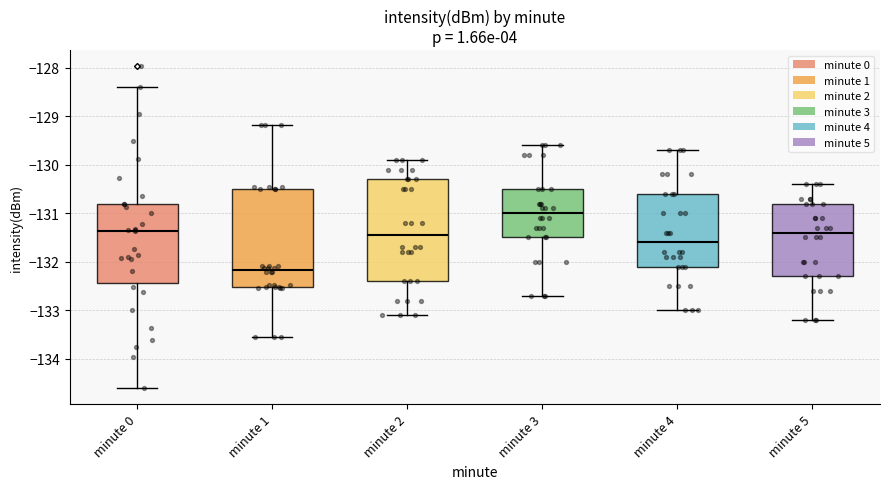

Reading left to right, transcribe this box plot: for each box, give where its median line is, the range the box spans, and where its two whiskers end, as read against the y-axis. The values are not printed on the chart, so give them approximately, as read against the axis.

minute 0: median -131.4, box -132.4 to -130.8, whiskers -134.6 to -128.4
minute 1: median -132.2, box -132.5 to -130.5, whiskers -133.5 to -129.2
minute 2: median -131.4, box -132.4 to -130.3, whiskers -133.1 to -129.9
minute 3: median -131.0, box -131.5 to -130.5, whiskers -132.7 to -129.6
minute 4: median -131.6, box -132.1 to -130.6, whiskers -133.0 to -129.7
minute 5: median -131.4, box -132.3 to -130.8, whiskers -133.2 to -130.4